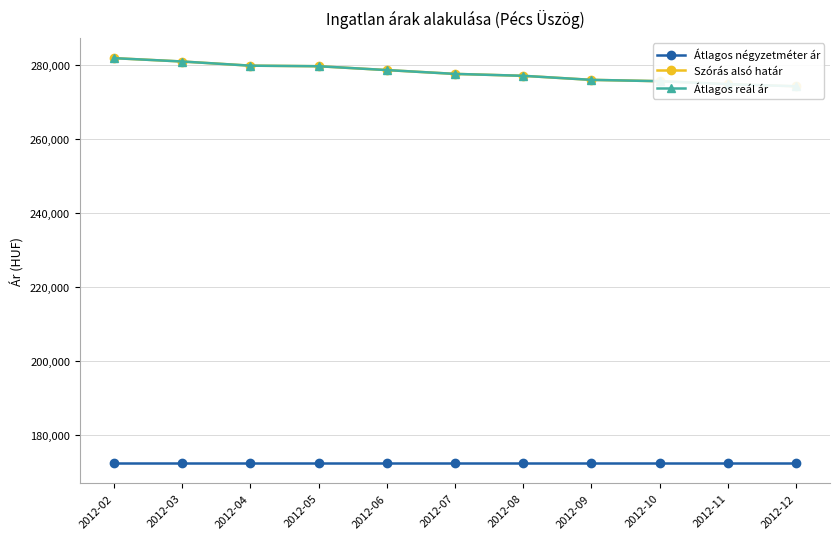

The Átlagos reál ár series shows 454929 at 2012-06. True or false?

False